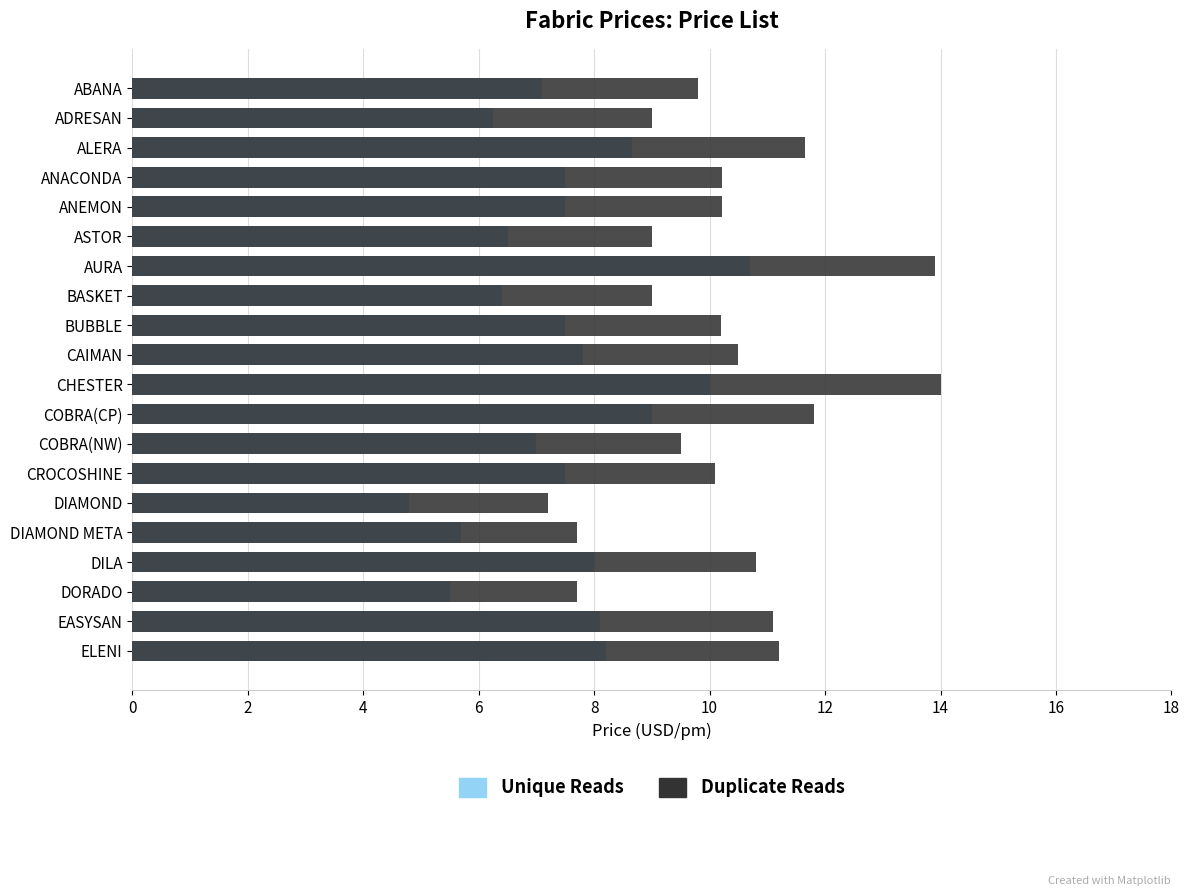

How many bars are there in each group?

2